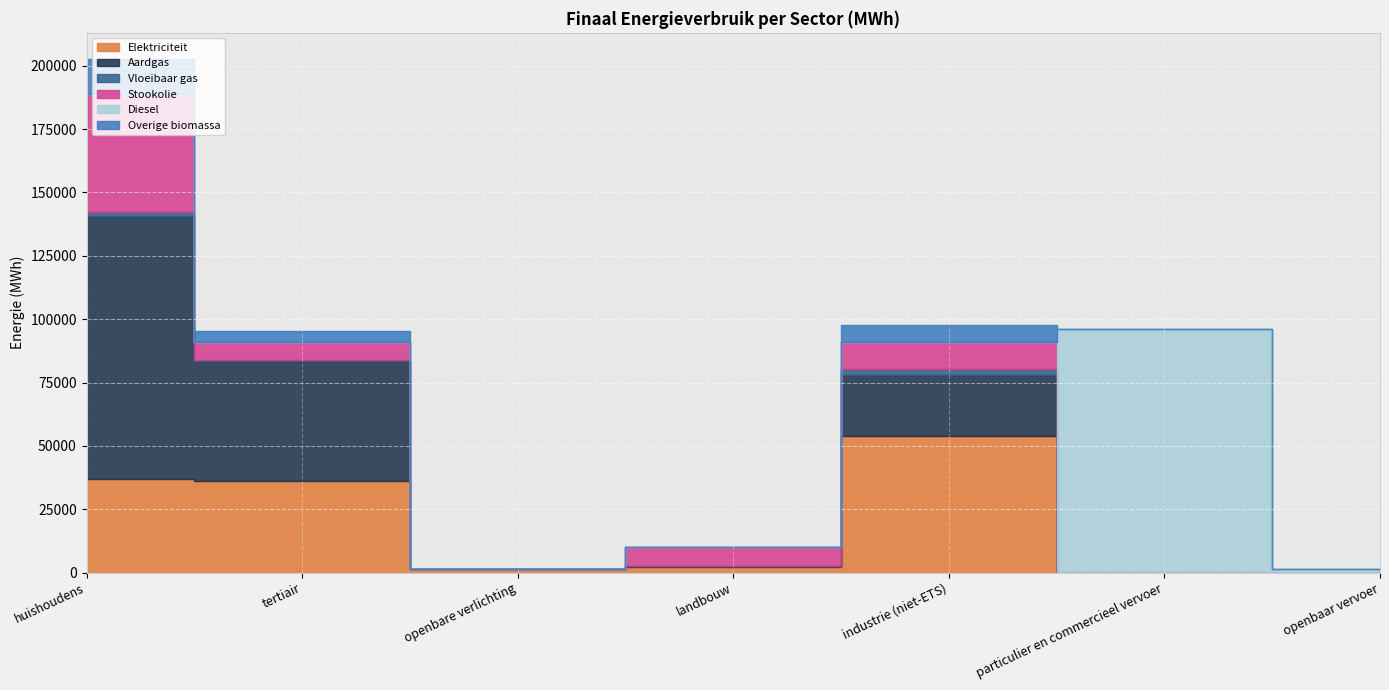

At which category does the chart reach its minimum across all series?

openbare verlichting